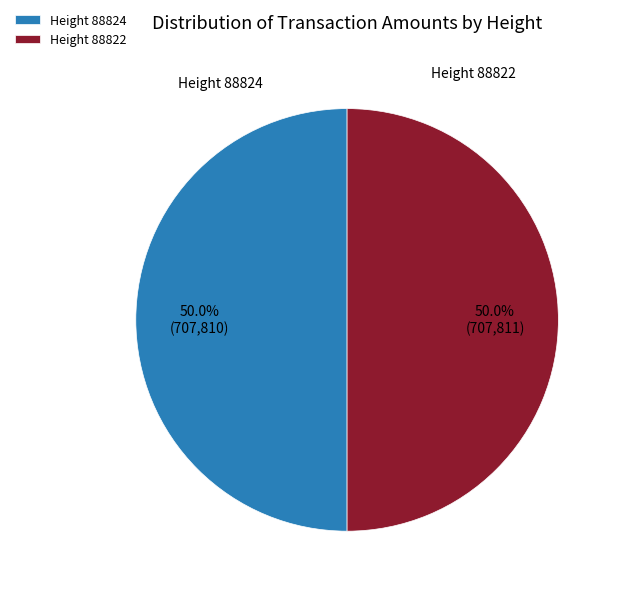

Do Height 88824 and Height 88822 together represent more than half of the pie?

Yes